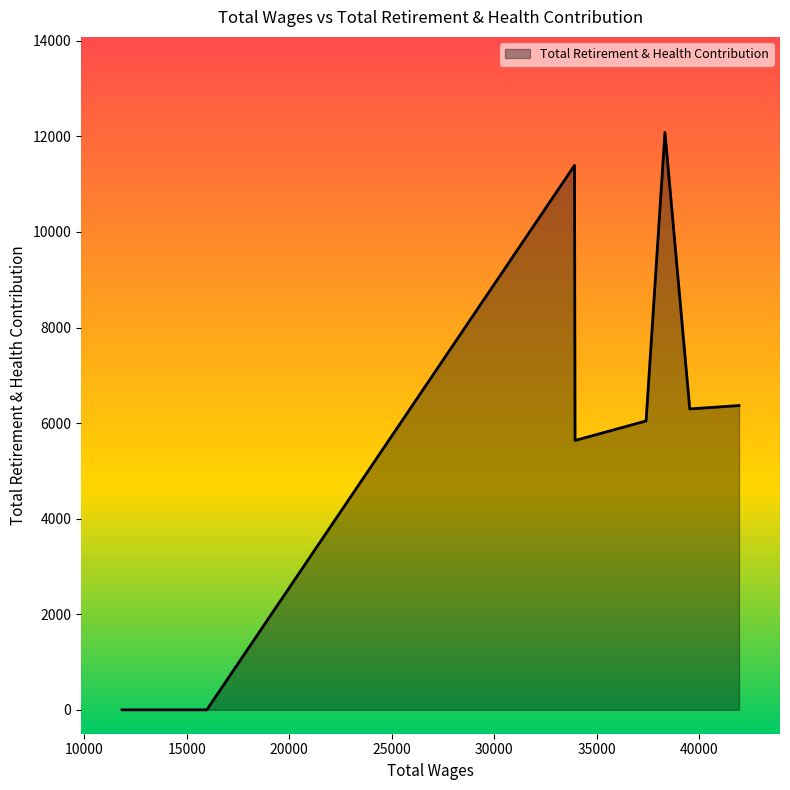

What is the maximum value shown in the chart?

12083